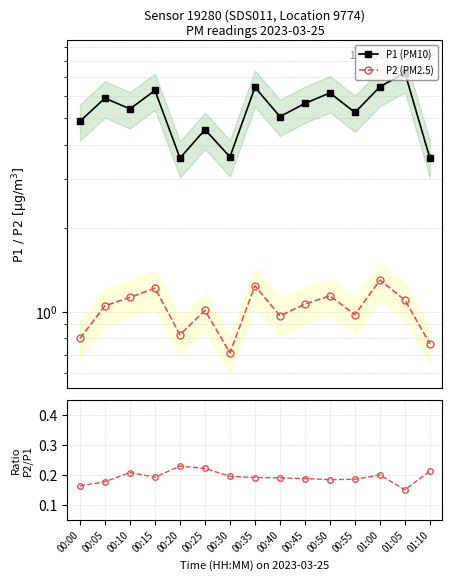

Which category has the highest value across all series?

01:05